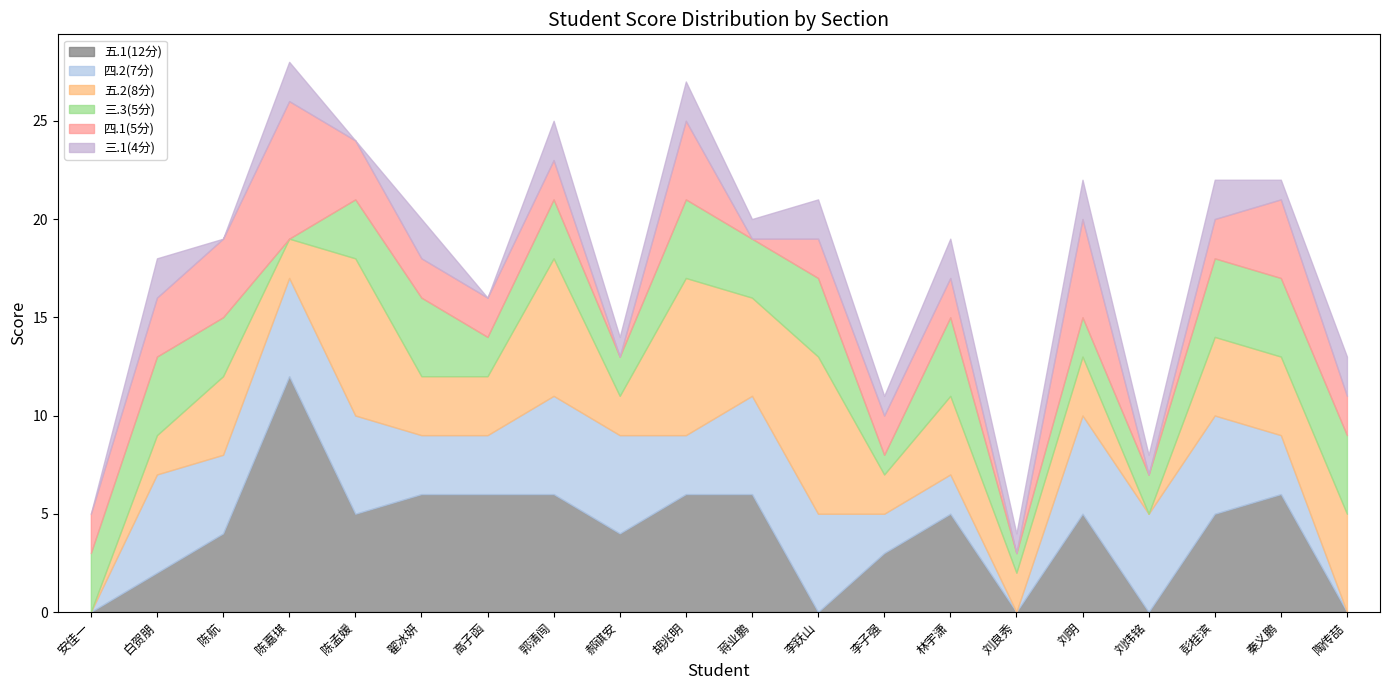

Reading left to right, list all the values displayed in this chart.

五.1(12分): 安佳一=0	白贺朋=2	陈航=4	陈嘉琪=12	陈孟媛=5	翟冰妍=6	高子函=6	郭清闯=6	郝祺安=4	胡兆明=6	蒋业鹏=6	李跃山=0	李子强=3	林宇潇=5	刘良秀=0	刘明=5	刘炜铭=0	彭桂滨=5	秦义鹏=6	陶传喆=0
四.2(7分): 安佳一=0	白贺朋=5	陈航=4	陈嘉琪=5	陈孟媛=5	翟冰妍=3	高子函=3	郭清闯=5	郝祺安=5	胡兆明=3	蒋业鹏=5	李跃山=5	李子强=2	林宇潇=2	刘良秀=0	刘明=5	刘炜铭=5	彭桂滨=5	秦义鹏=3	陶传喆=0
五.2(8分): 安佳一=0	白贺朋=2	陈航=4	陈嘉琪=2	陈孟媛=8	翟冰妍=3	高子函=3	郭清闯=7	郝祺安=2	胡兆明=8	蒋业鹏=5	李跃山=8	李子强=2	林宇潇=4	刘良秀=2	刘明=3	刘炜铭=0	彭桂滨=4	秦义鹏=4	陶传喆=5
三.3(5分): 安佳一=3	白贺朋=4	陈航=3	陈嘉琪=0	陈孟媛=3	翟冰妍=4	高子函=2	郭清闯=3	郝祺安=2	胡兆明=4	蒋业鹏=3	李跃山=4	李子强=1	林宇潇=4	刘良秀=1	刘明=2	刘炜铭=2	彭桂滨=4	秦义鹏=4	陶传喆=4
四.1(5分): 安佳一=2	白贺朋=3	陈航=4	陈嘉琪=7	陈孟媛=3	翟冰妍=2	高子函=2	郭清闯=2	郝祺安=0	胡兆明=4	蒋业鹏=0	李跃山=2	李子强=2	林宇潇=2	刘良秀=0	刘明=5	刘炜铭=0	彭桂滨=2	秦义鹏=4	陶传喆=2
三.1(4分): 安佳一=0	白贺朋=2	陈航=0	陈嘉琪=2	陈孟媛=0	翟冰妍=2	高子函=0	郭清闯=2	郝祺安=1	胡兆明=2	蒋业鹏=1	李跃山=2	李子强=1	林宇潇=2	刘良秀=1	刘明=2	刘炜铭=1	彭桂滨=2	秦义鹏=1	陶传喆=2